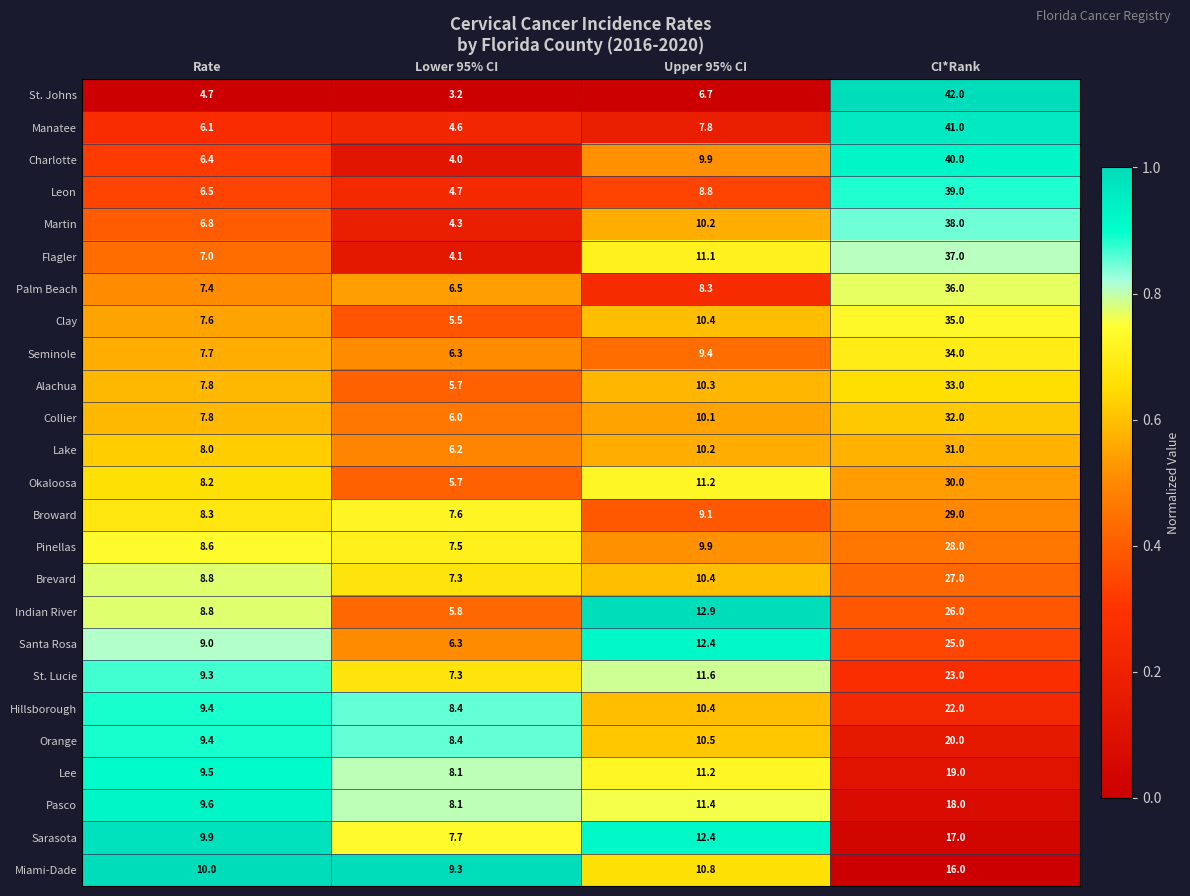

At which label does Collier first exceed 10?

Upper 95% CI